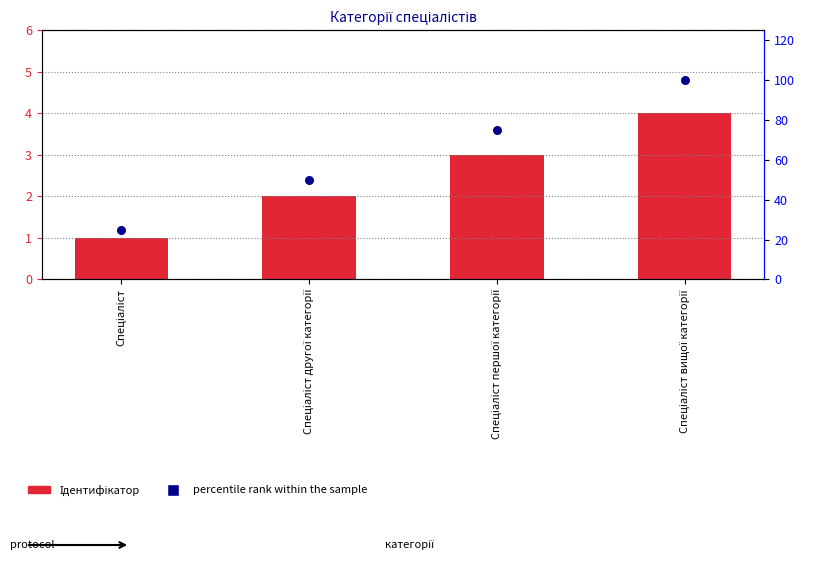

At how many categories does at least one series exceed 12?

4